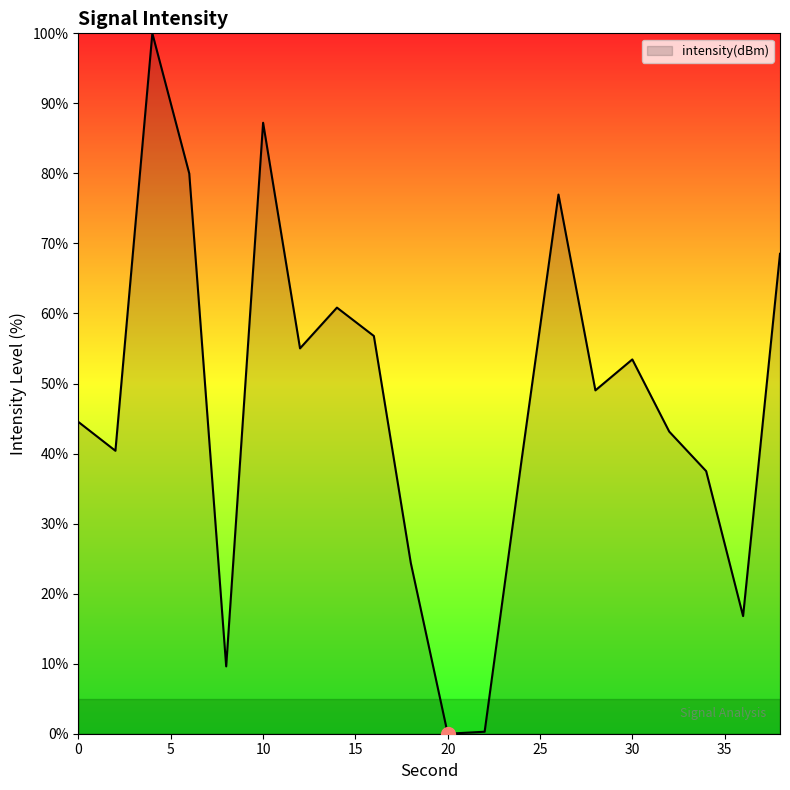

How many lines are shown in the chart?

1